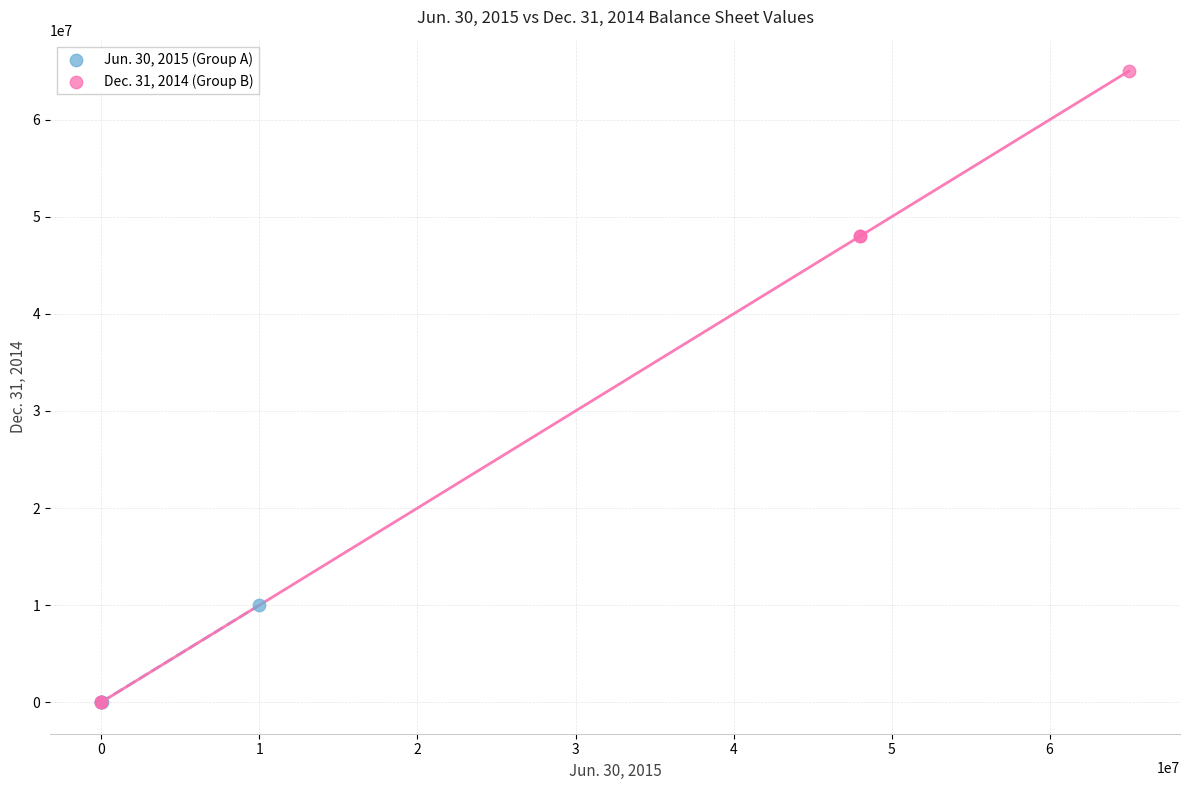

Which series reaches the maximum Y coordinate?

Dec. 31, 2014 (Group B)